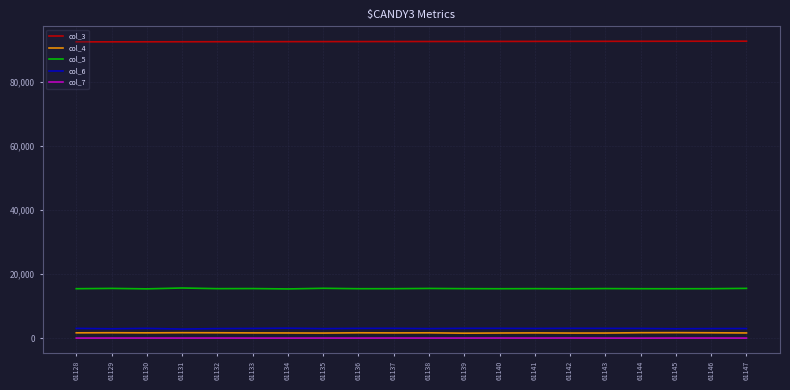

True or false: col_4 and col_5 intersect in this chart.

False